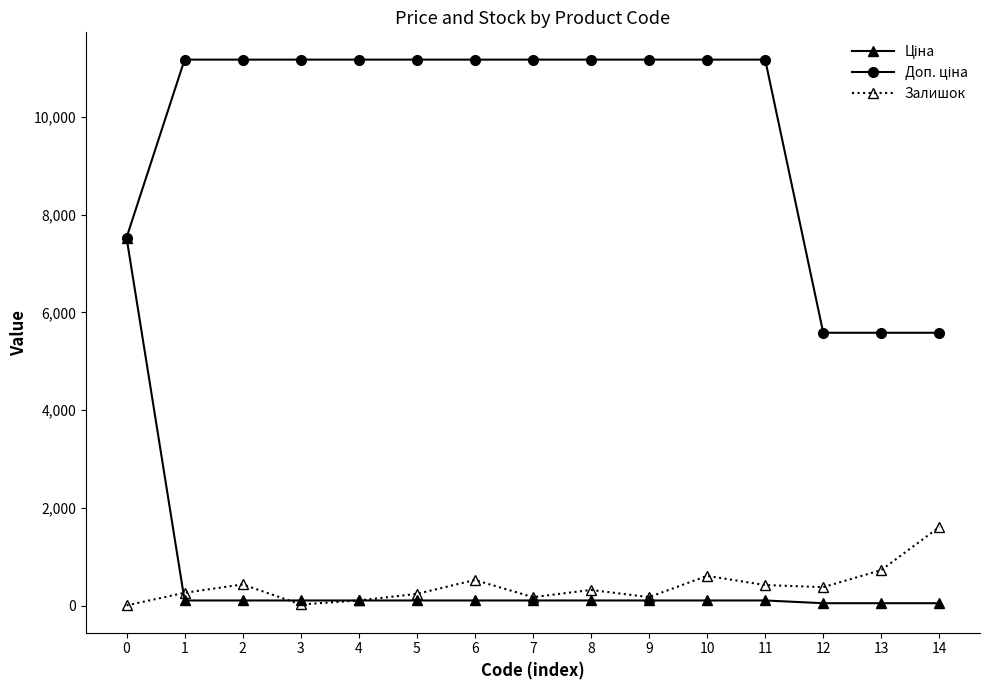

True or false: Залишок has more than 2 points higher than both neighbors.

True